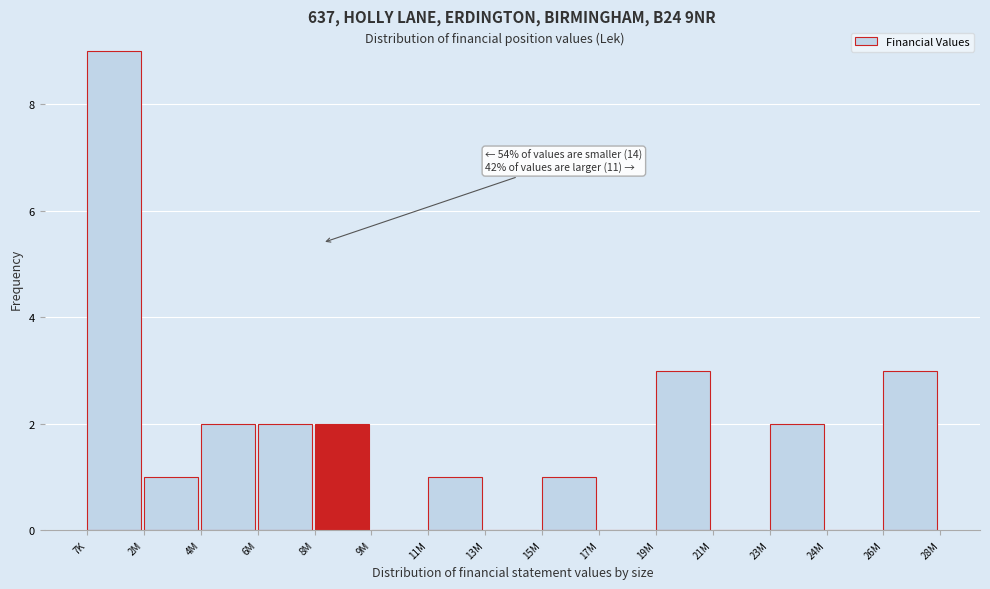

Reading left to right, extract all data points from this chart.

7K=9	2M=1	4M=2	6M=2	8M=2	9M=0	11M=1	13M=0	15M=1	17M=0	19M=3	21M=0	23M=2	24M=0	26M=3